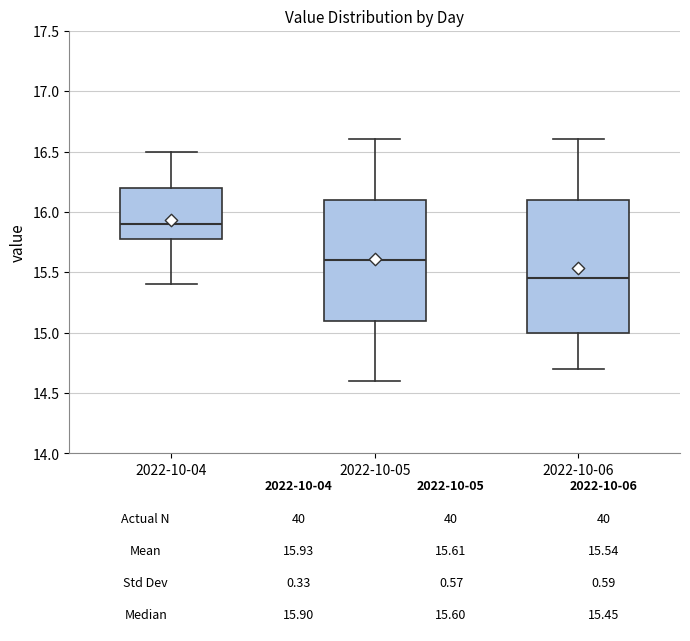

Comparing the boxes themselves (not the whiskers), which one is the tallest?

2022-10-06